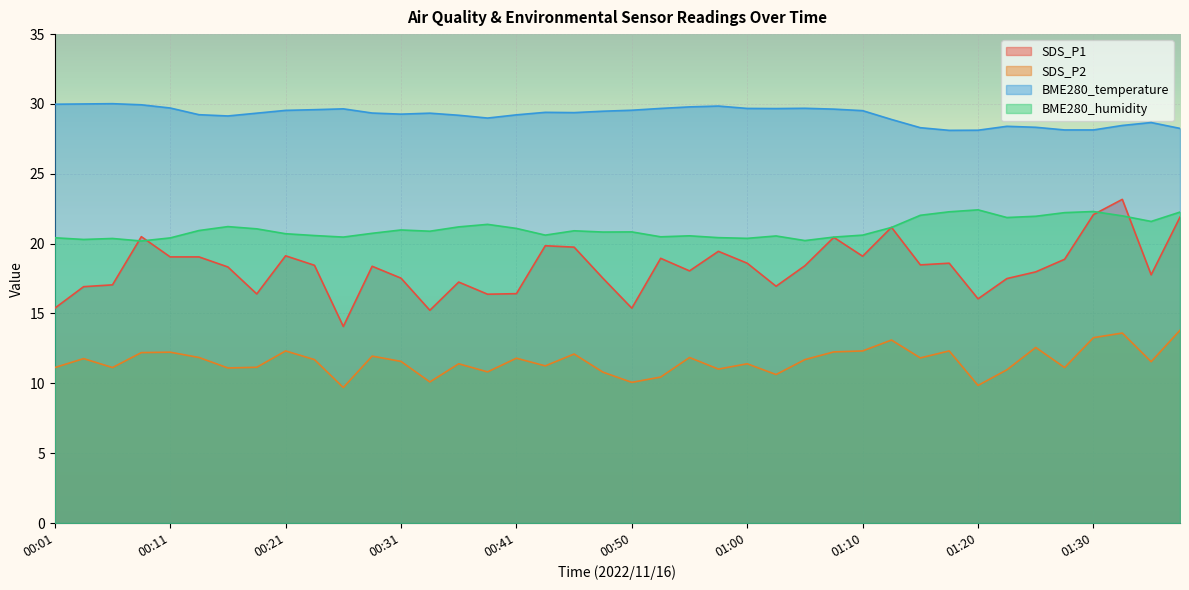

Which series changed the most between 00:03 and 00:45?

SDS_P1